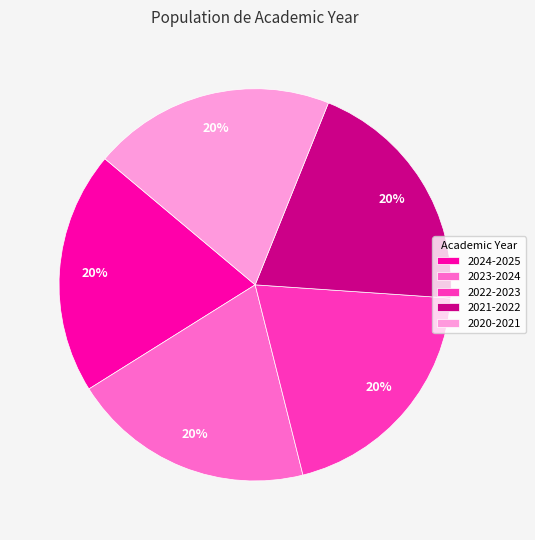

To the nearest percent, what percentage of the pie is 2024-2025?

20%